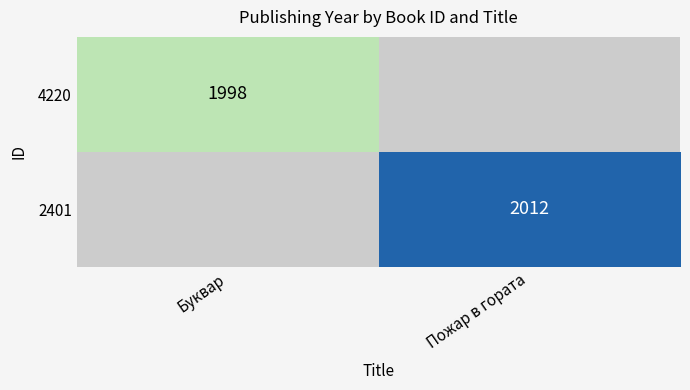

Is the value of 4220 at Буквар greater than the value of 2401 at Пожар в гората?

No